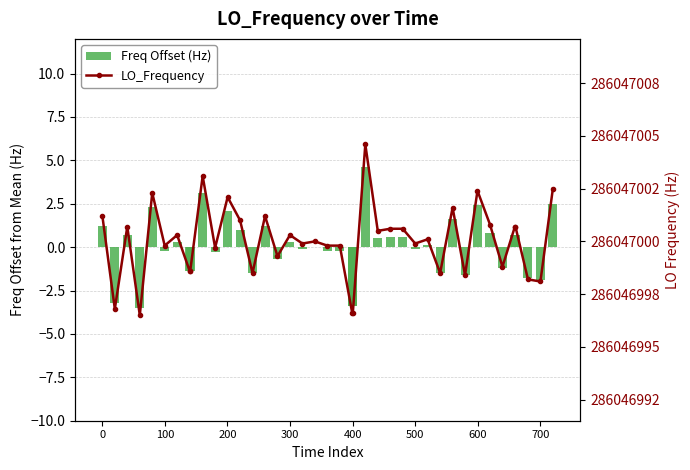

What is the lowest value of the Freq Offset (Hz) series?

-3.5